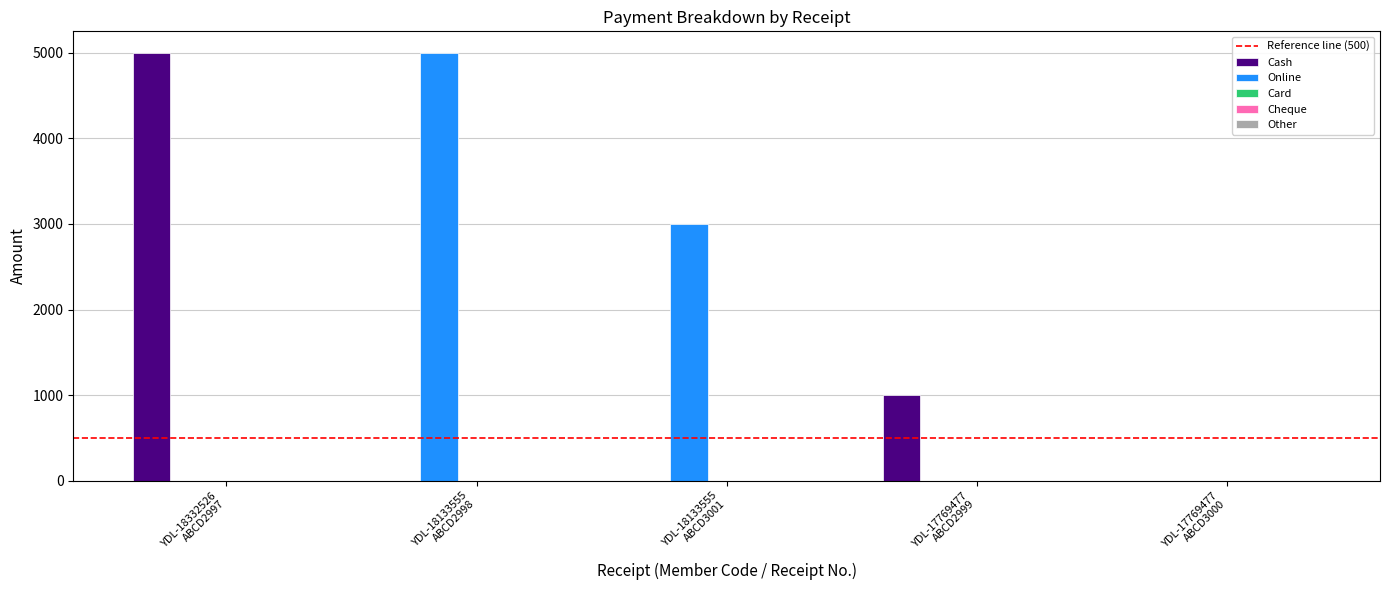

What is the sum of the Cash values at YDL-18332526
ABCD2997 and YDL-18133555
ABCD2998?

5000